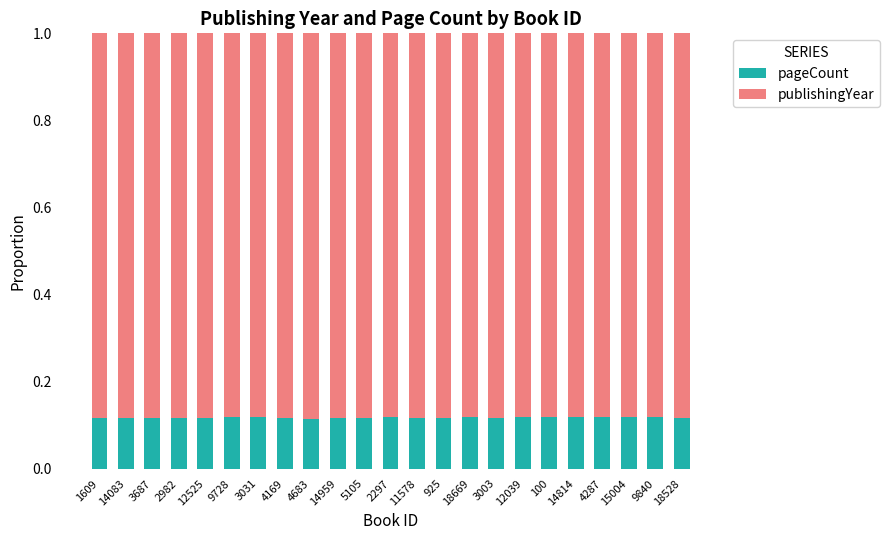

How many pageCount values are between 0 and 1?

23